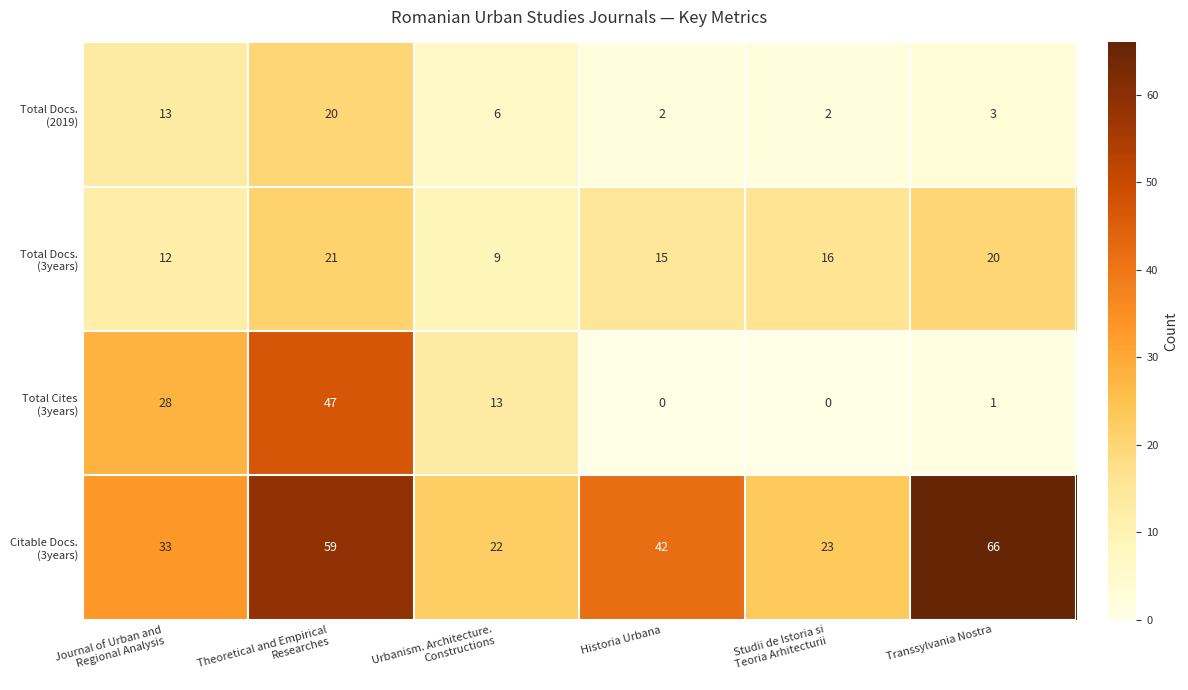

What is the greatest value displayed?

66